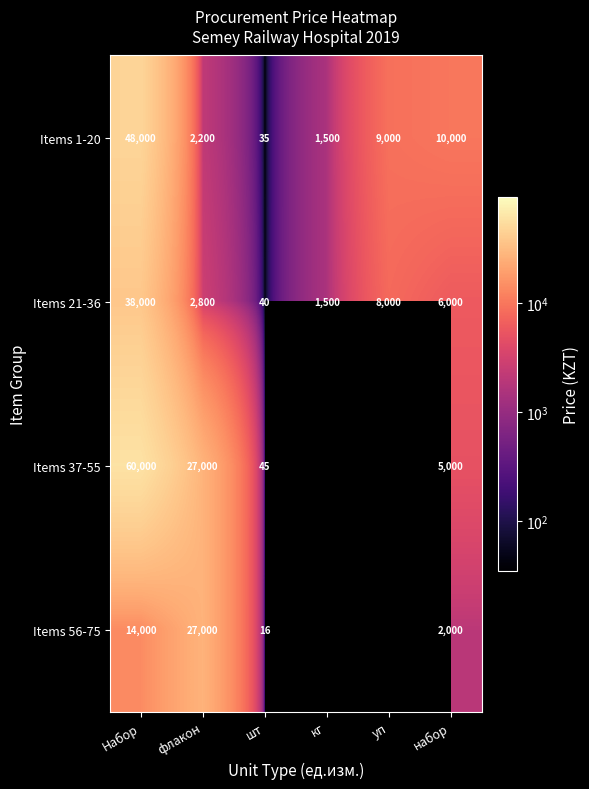

Between Набор and шт, which series saw the biggest shift?

Items 37-55